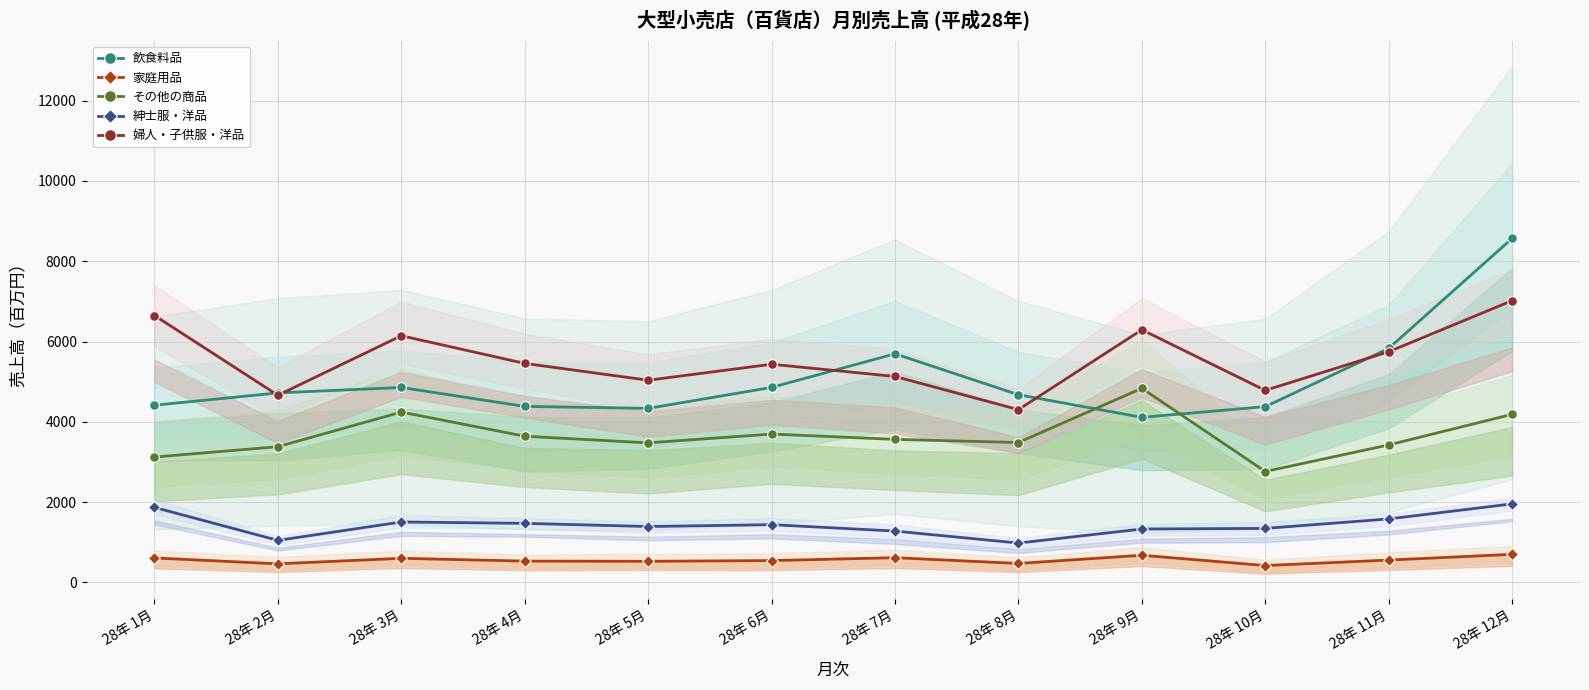

What is the greatest value displayed?

8568